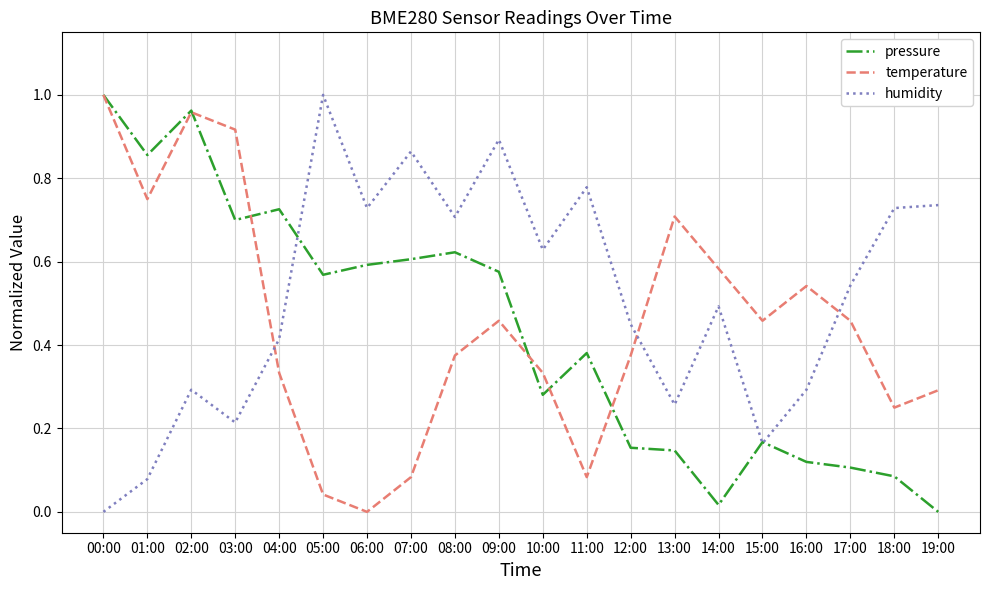

Is it true that humidity equals 0.3 at 09:00?

False